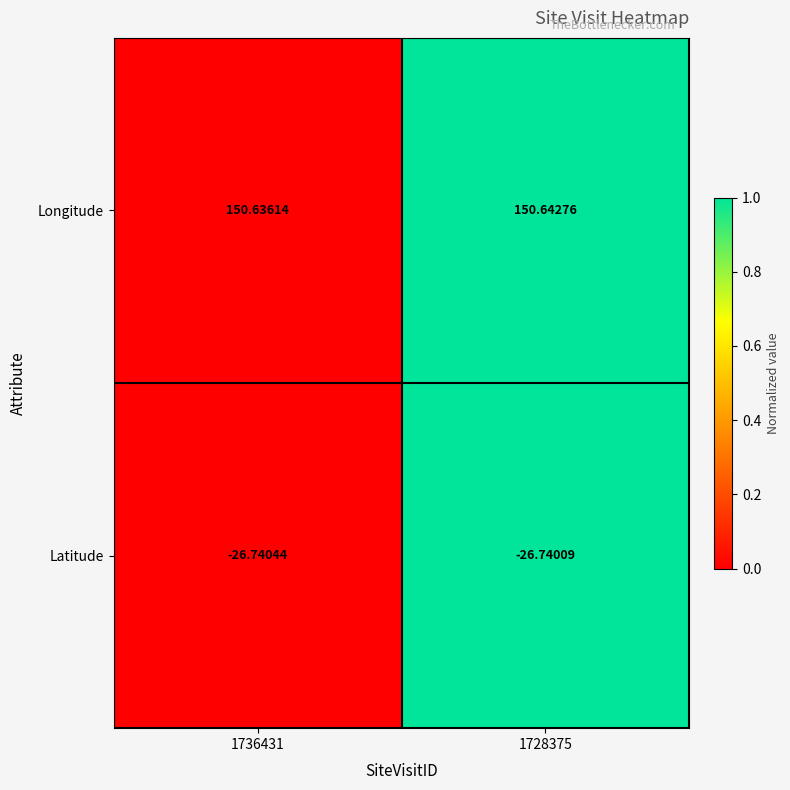

Between 1736431 and 1728375, which series saw the biggest shift?

Longitude